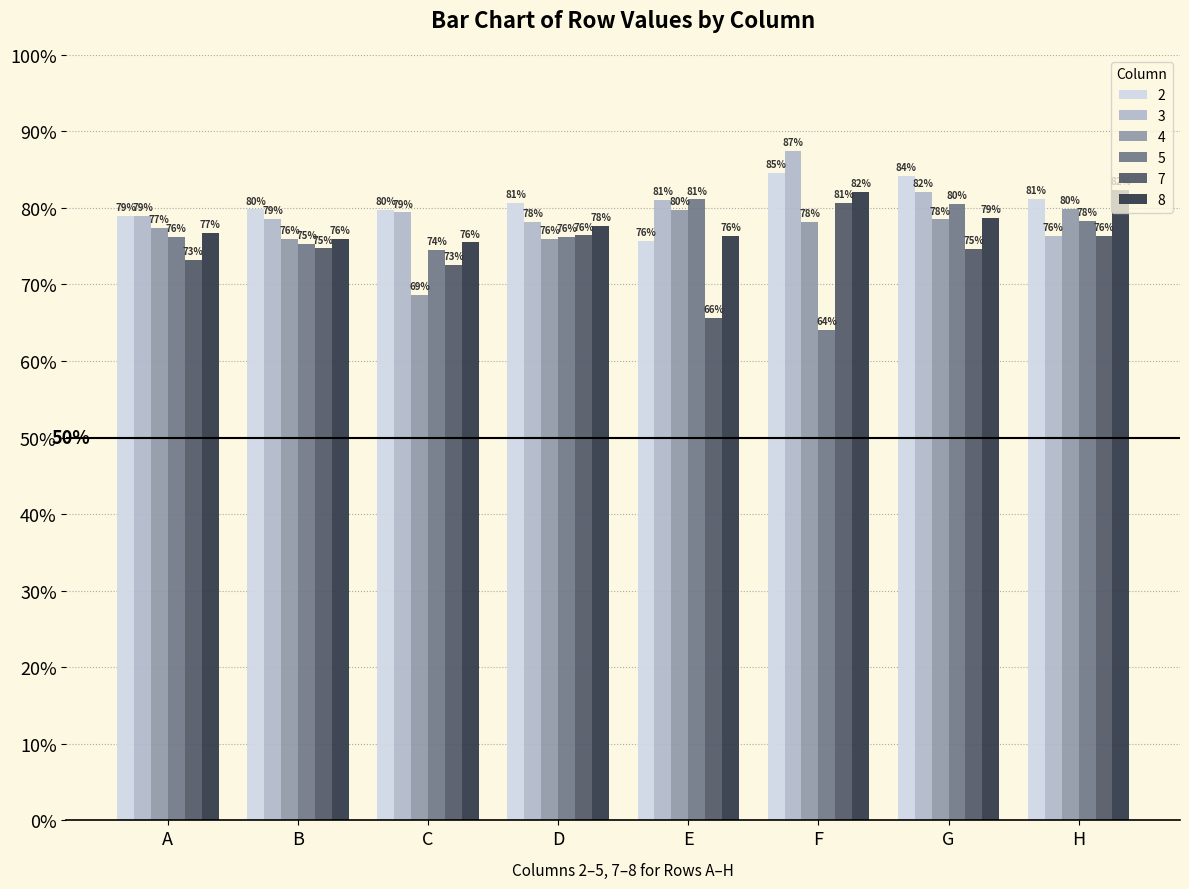

What are all the series names shown in the legend?

2, 3, 4, 5, 7, 8